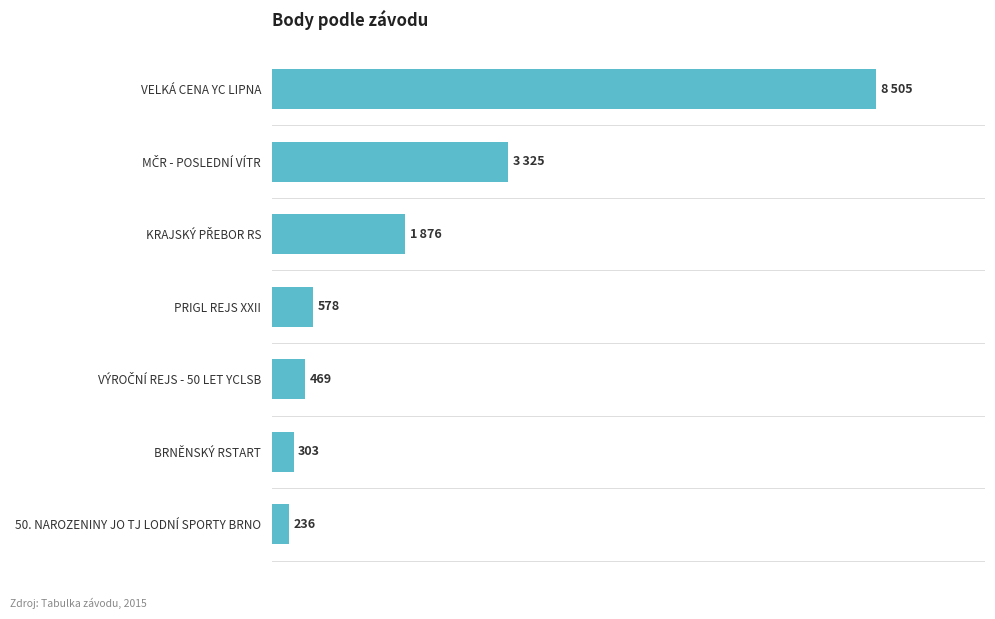

Which category has the lowest value across all series?

50. NAROZENINY JO TJ LODNÍ SPORTY BRNO